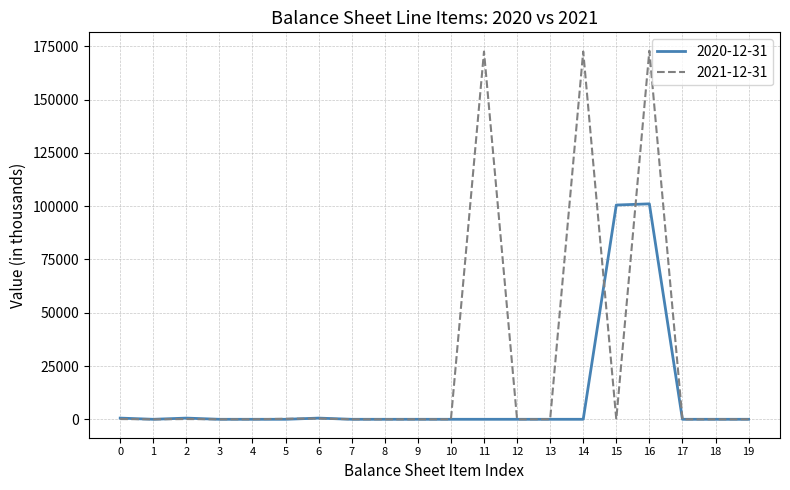

List the series in order of their overall mean, highest first.

2021-12-31, 2020-12-31